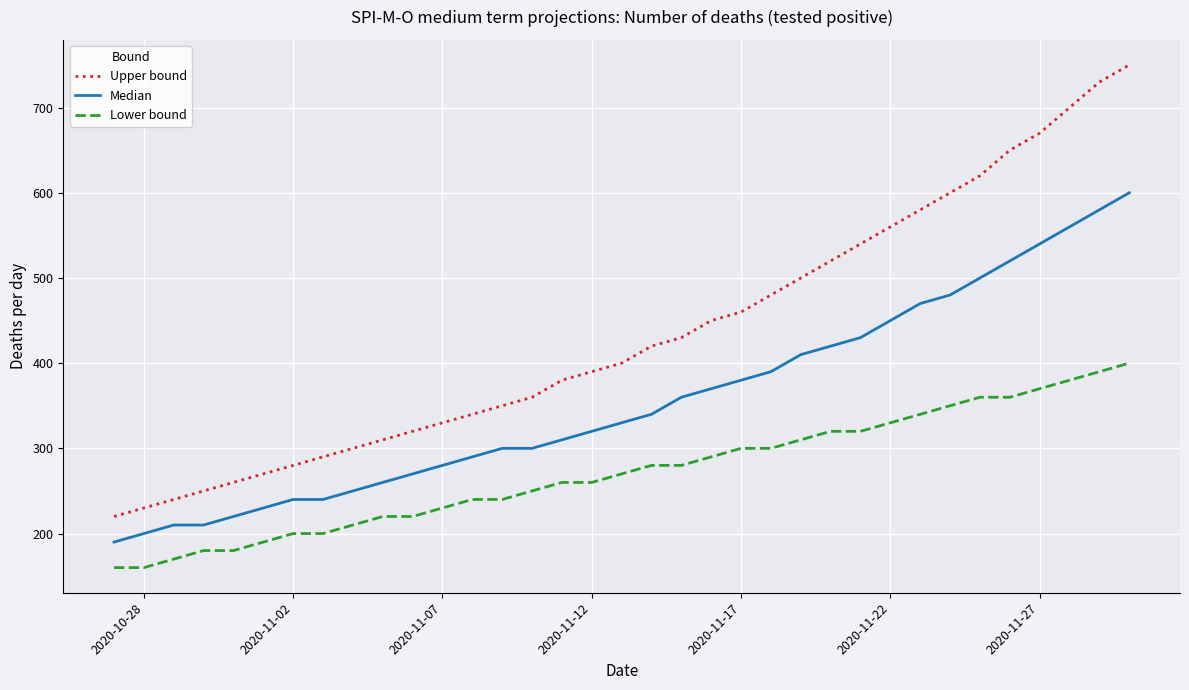

Reading left to right, transcribe all the data shown in this chart.

Upper bound: 220	230	240	250	260	270	280	290	300	310	320	330	340	350	360	380	390	400	420	430	450	460	480	500	520	540	560	580	600	620	650	670	700	730	750
Median: 190	200	210	210	220	230	240	240	250	260	270	280	290	300	300	310	320	330	340	360	370	380	390	410	420	430	450	470	480	500	520	540	560	580	600
Lower bound: 160	160	170	180	180	190	200	200	210	220	220	230	240	240	250	260	260	270	280	280	290	300	300	310	320	320	330	340	350	360	360	370	380	390	400